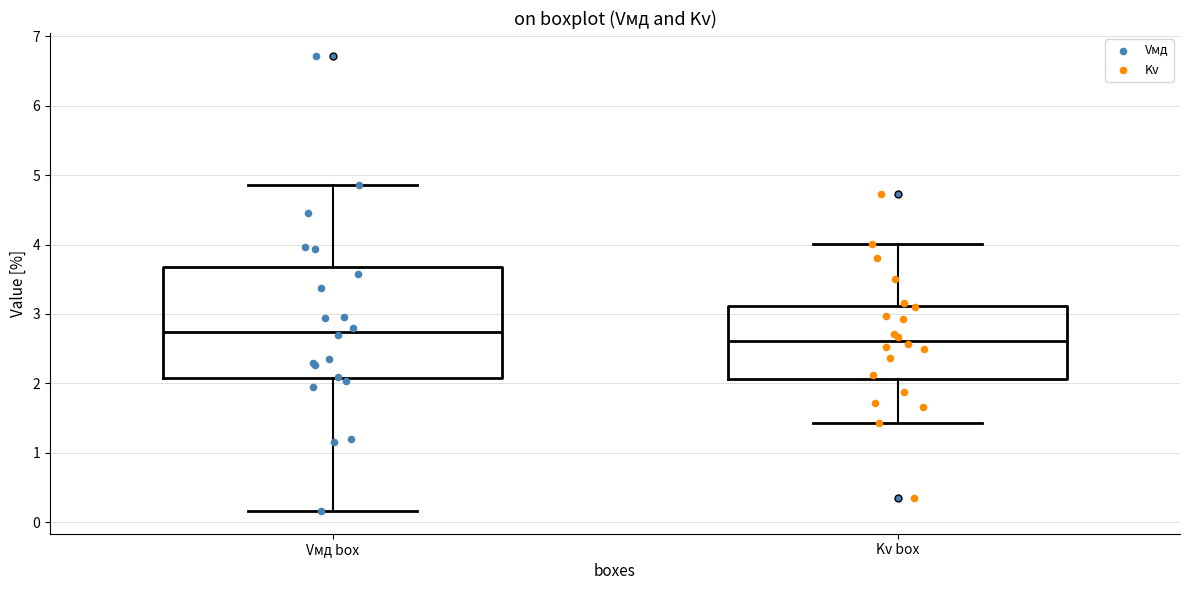

Which box has the highest median line?

Vмд box